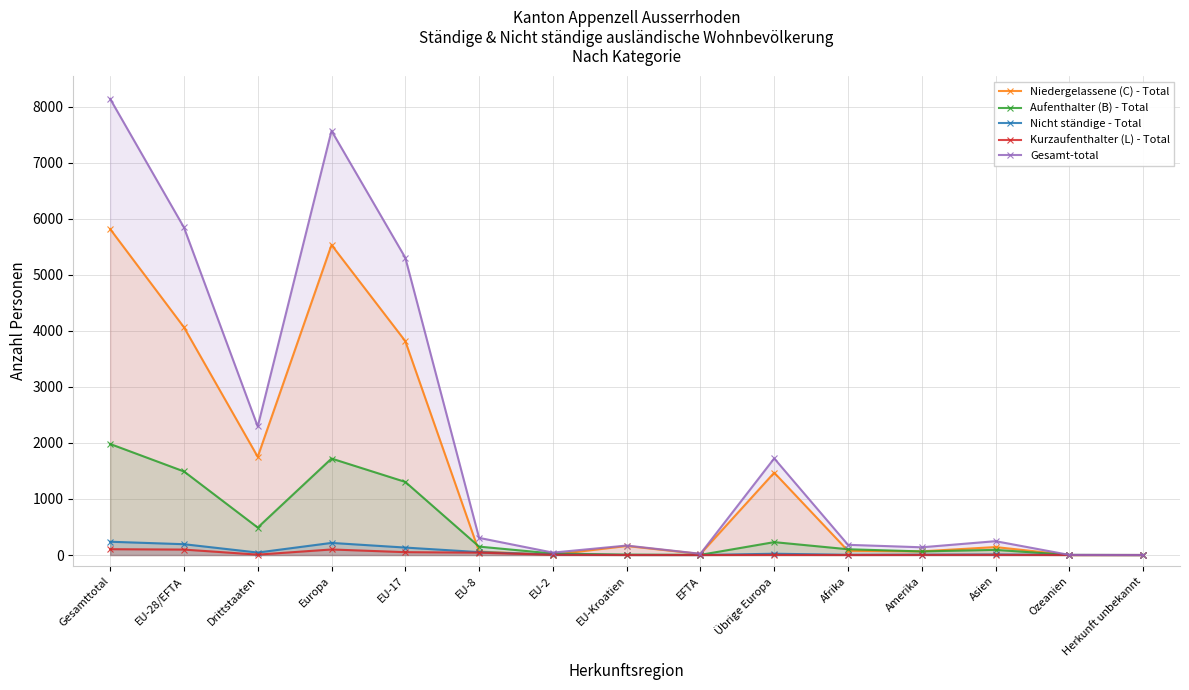

How many data points does each series have?

15